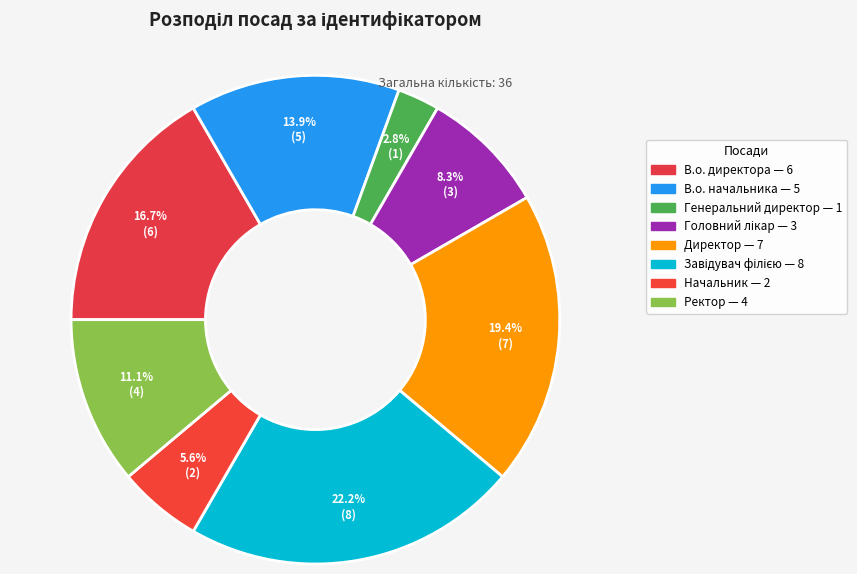

Is Головний лікар the majority of the pie?

No